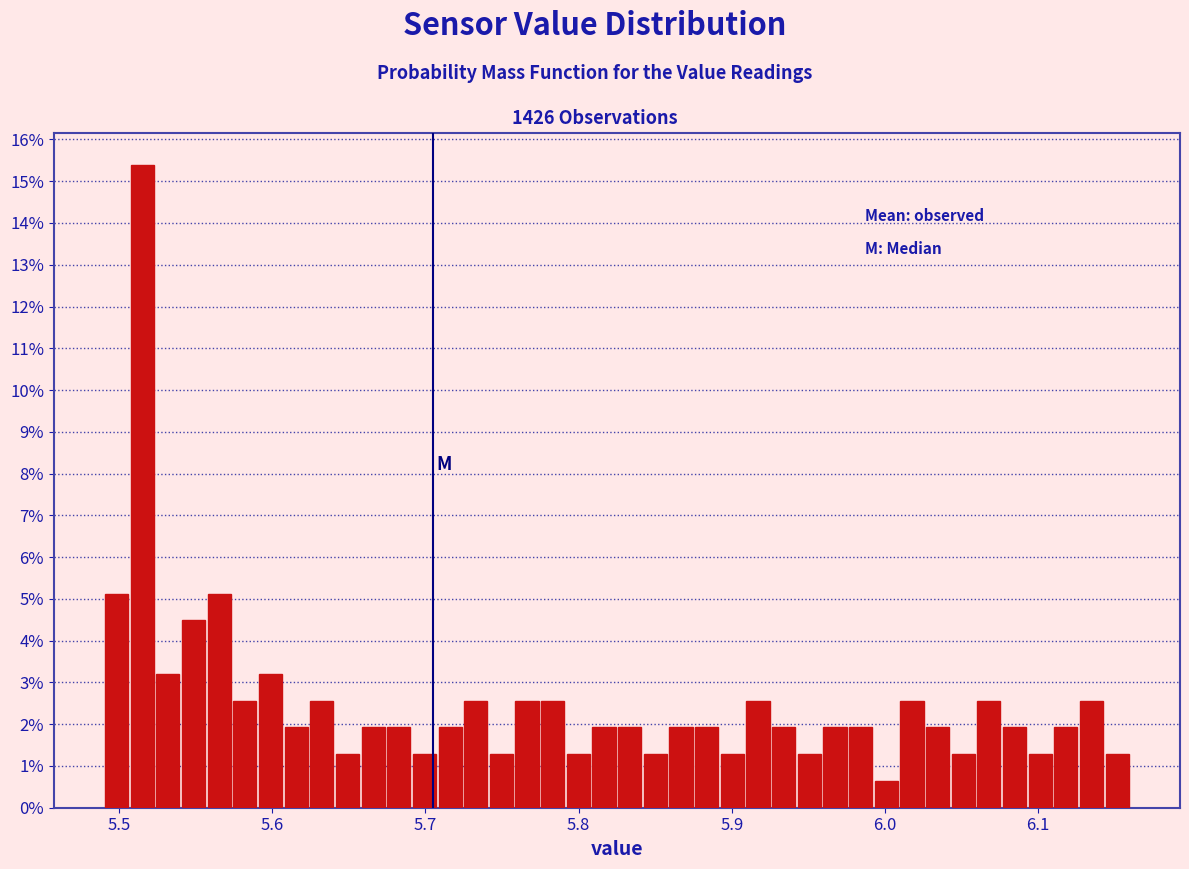

Read against the x-axis, roughly where is the centre of the tallest bar?

5.52